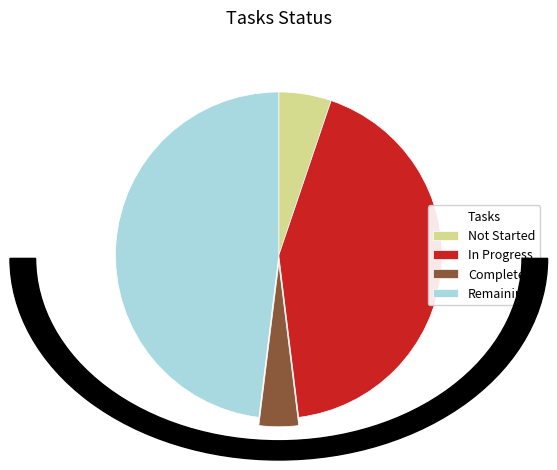

True or false: Completed accounts for 4% of the total.

True